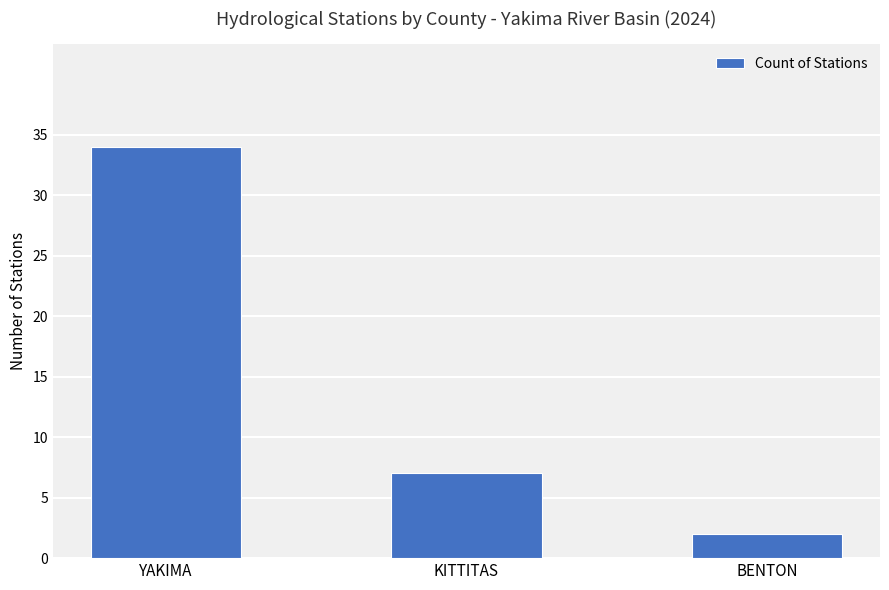

Reading left to right, transcribe all the data shown in this chart.

YAKIMA=34	KITTITAS=7	BENTON=2